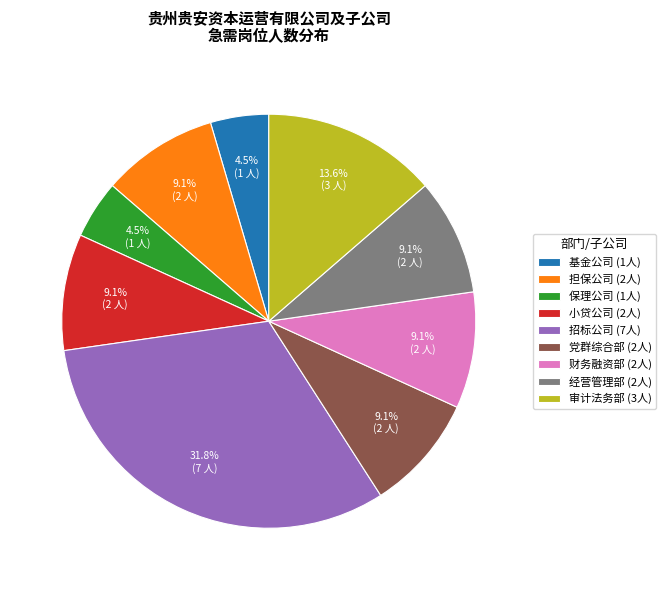

What is the total percentage of 审计法务部 (3人) and 小贷公司 (2人)?

22.7%